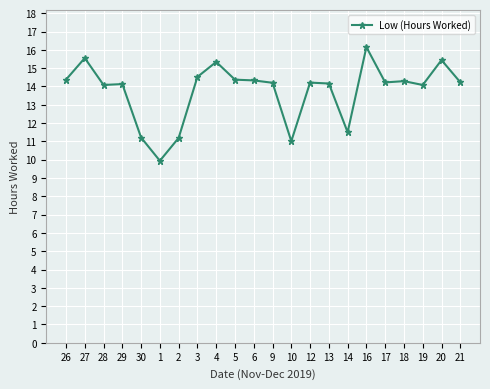

Which category has the highest value across all series?

16